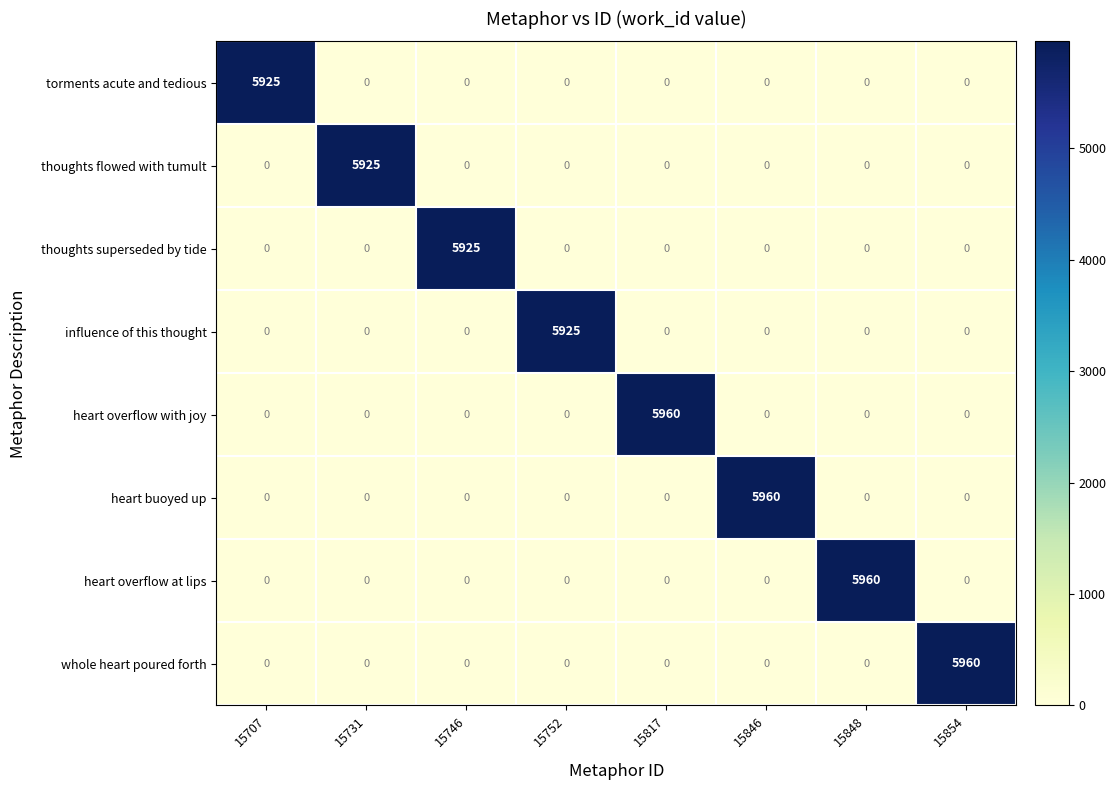

At how many categories does at least one series exceed 5901?

8